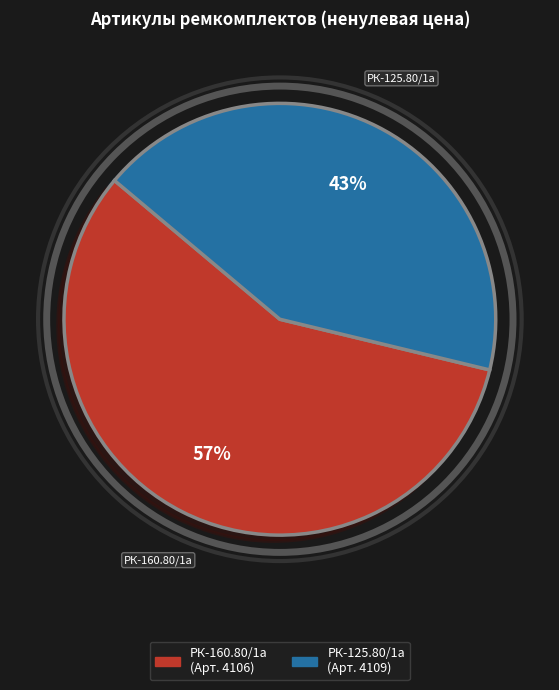

Is РК-125.80/1а the majority of the pie?

No